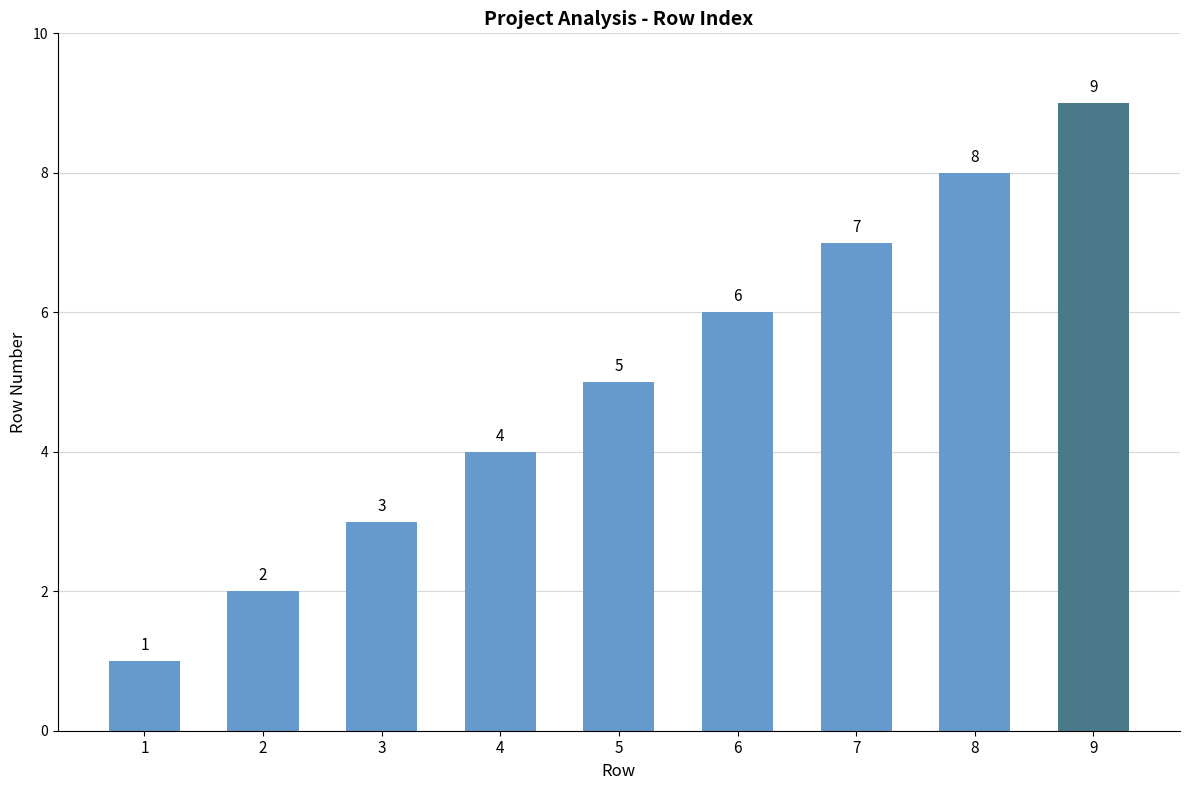

What is the sum of the values at 2 and 3?

5